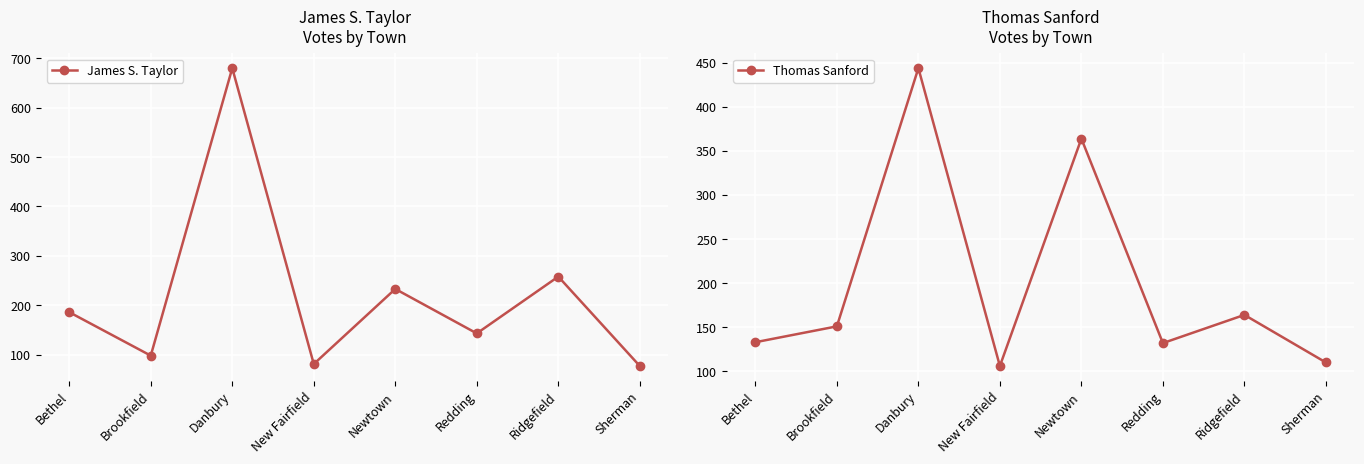

Between which two adjacent categories do Thomas Sanford and James S. Taylor first intersect?

Bethel and Brookfield